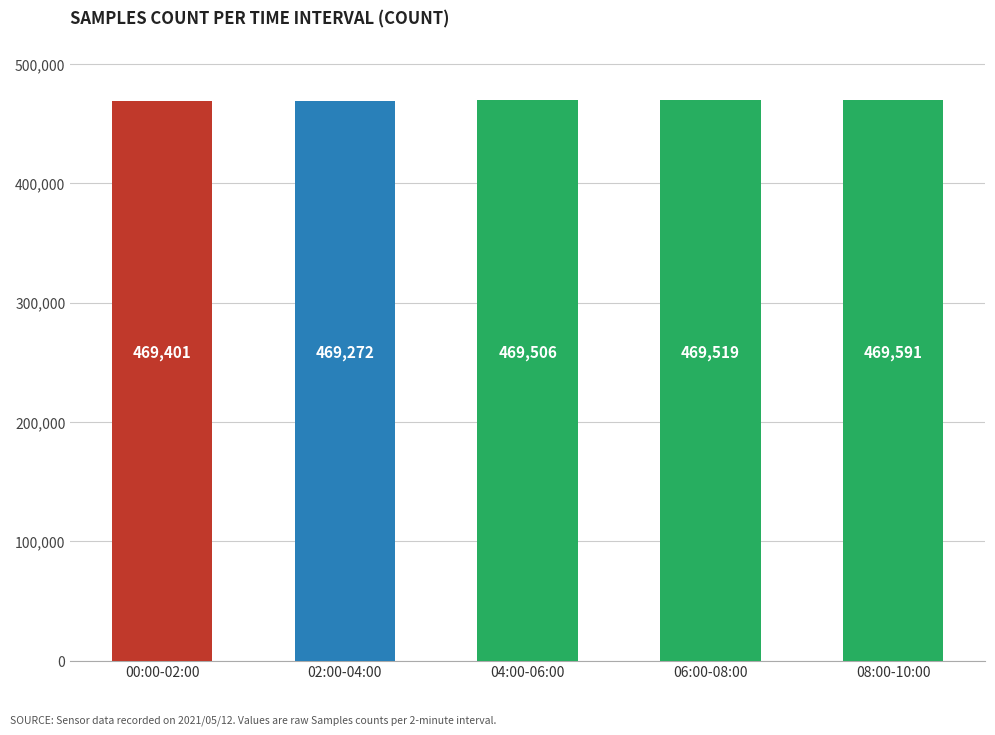

Reading left to right, extract all data points from this chart.

469401	469272	469506	469519	469591